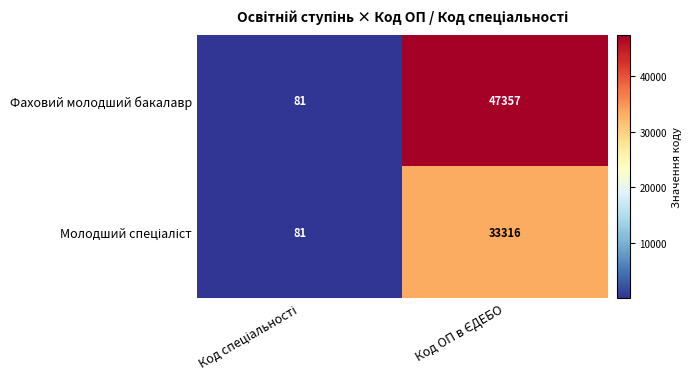

What is the minimum value shown in the chart?

81